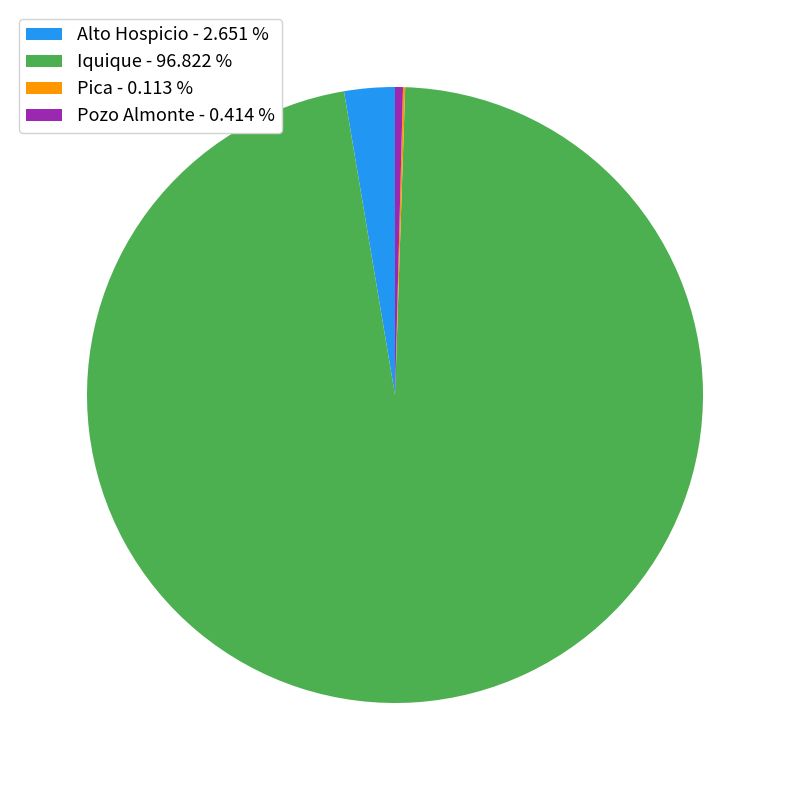

Do Pozo Almonte - 0.414 % and Alto Hospicio - 2.651 % together represent more than half of the pie?

No